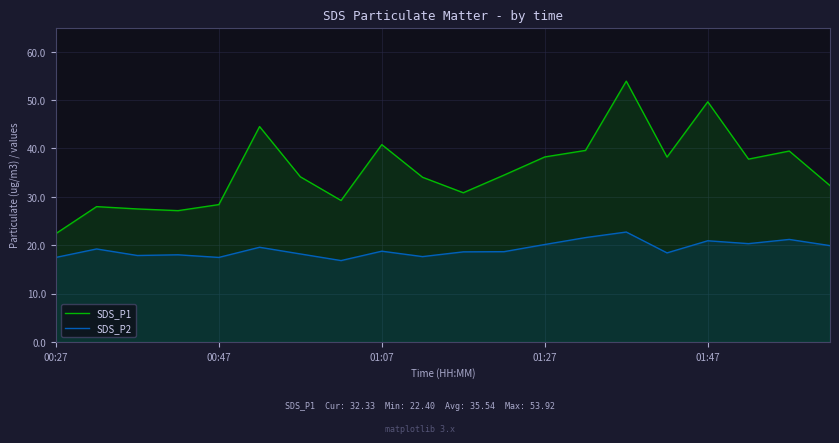

Which series has the widest spread of values?

SDS_P1